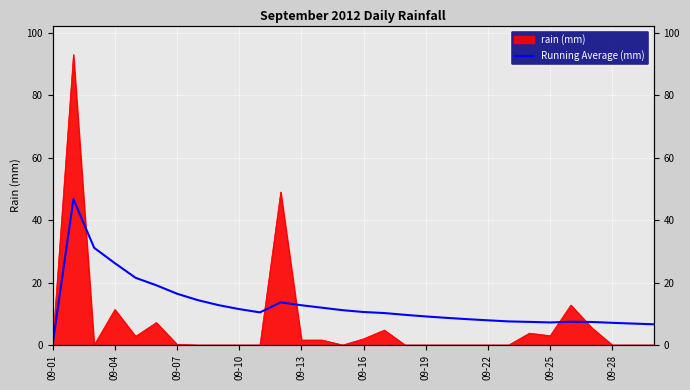

What position from the right is 20?

10